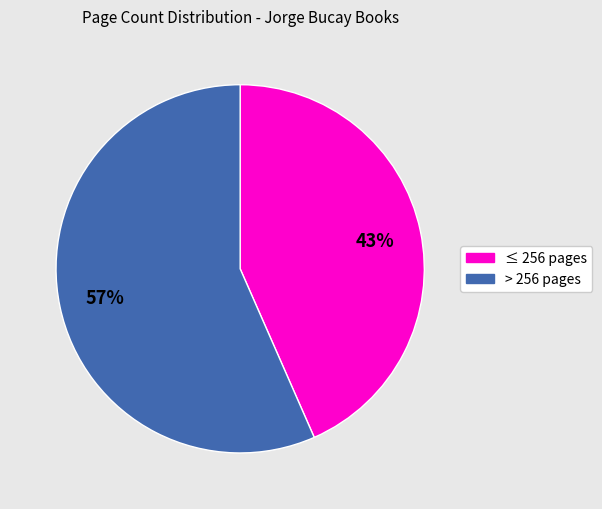

How many slices are in this pie chart?

2